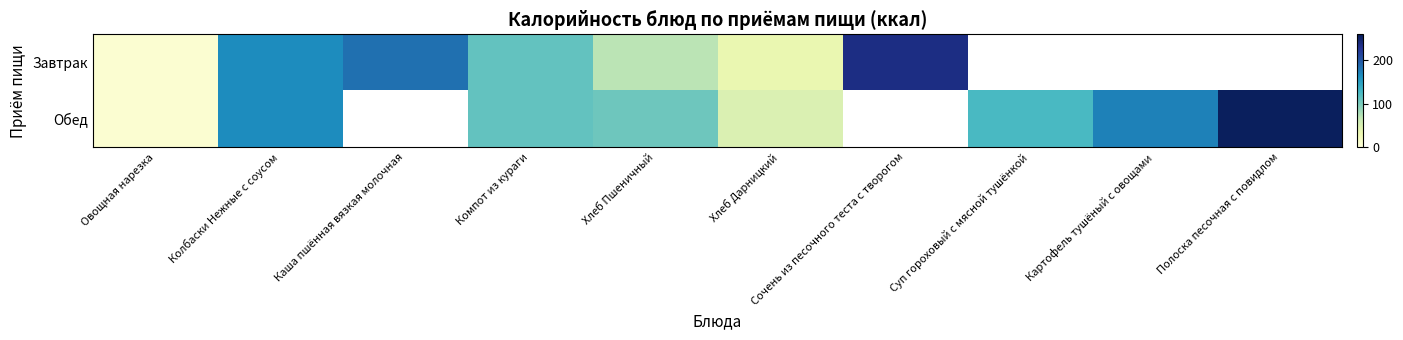

At Компот из кураги, list the series in order from largest to smallest.

Завтрак, Обед